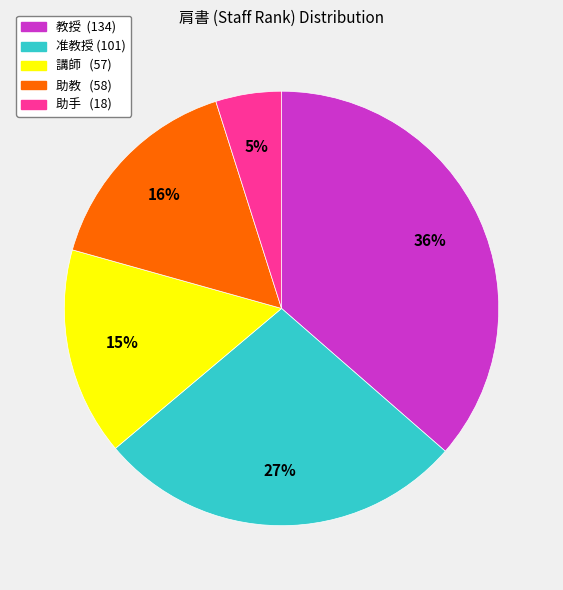

To the nearest percent, what is the average slice percentage?

20%